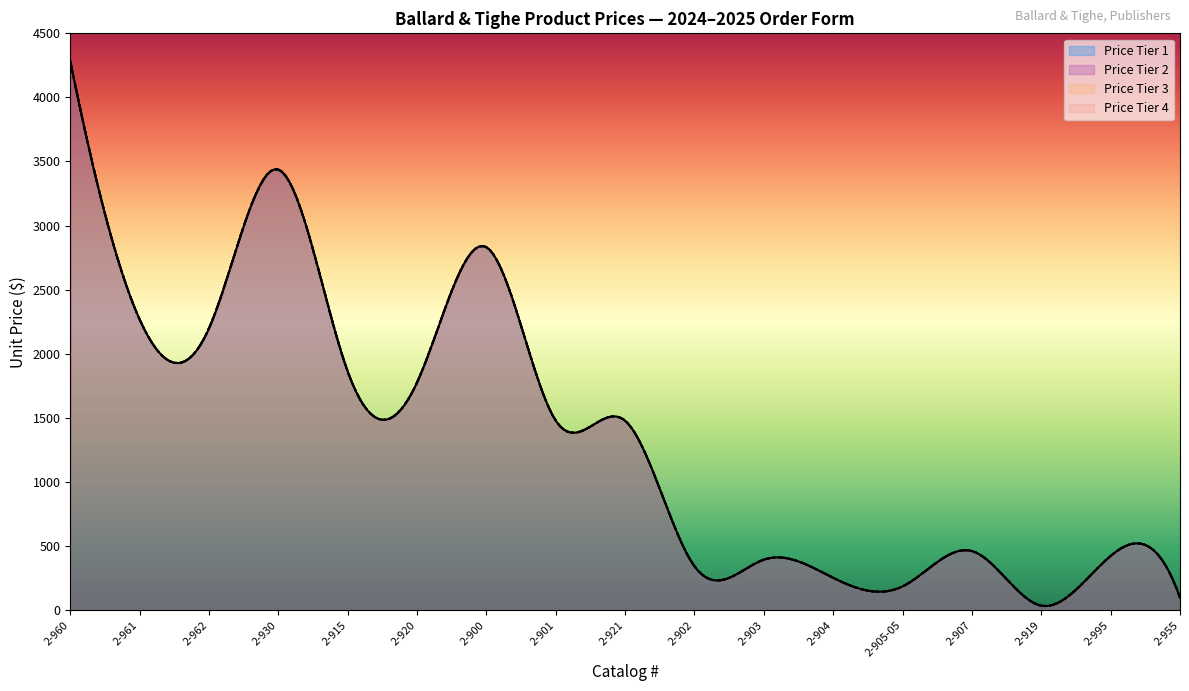

Where is Price Tier 2 nearest to the value 2158?

2-962